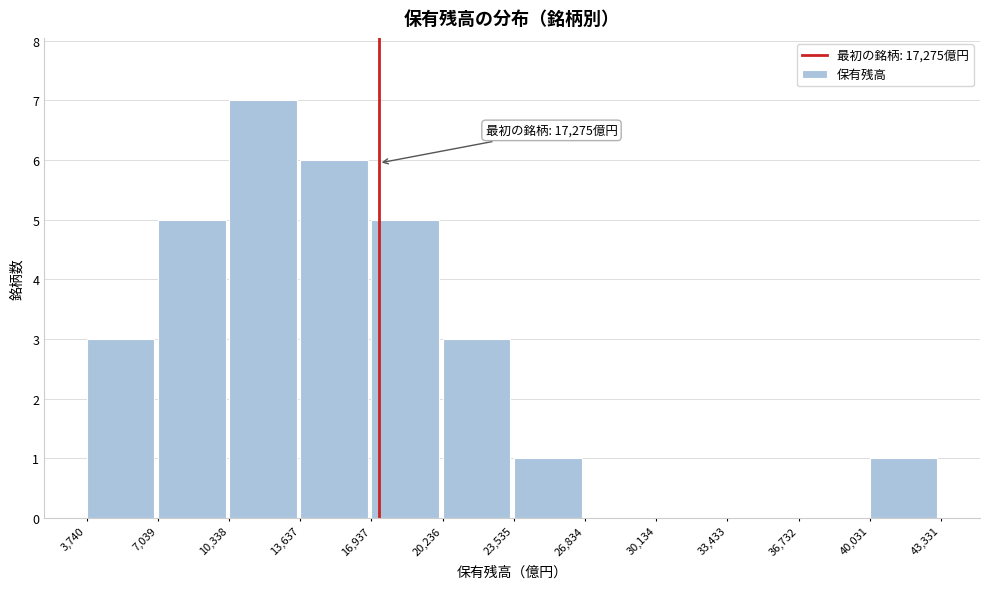

Which range on the x-axis has the tallest bar?

10,338 to 13,637